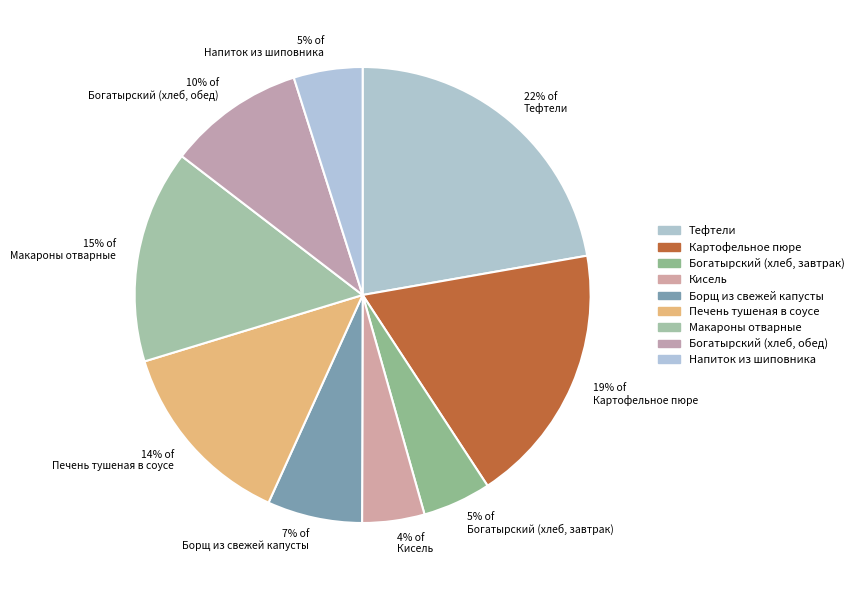

What percentage is the 4% of Кисель slice, to the nearest percent?

4%